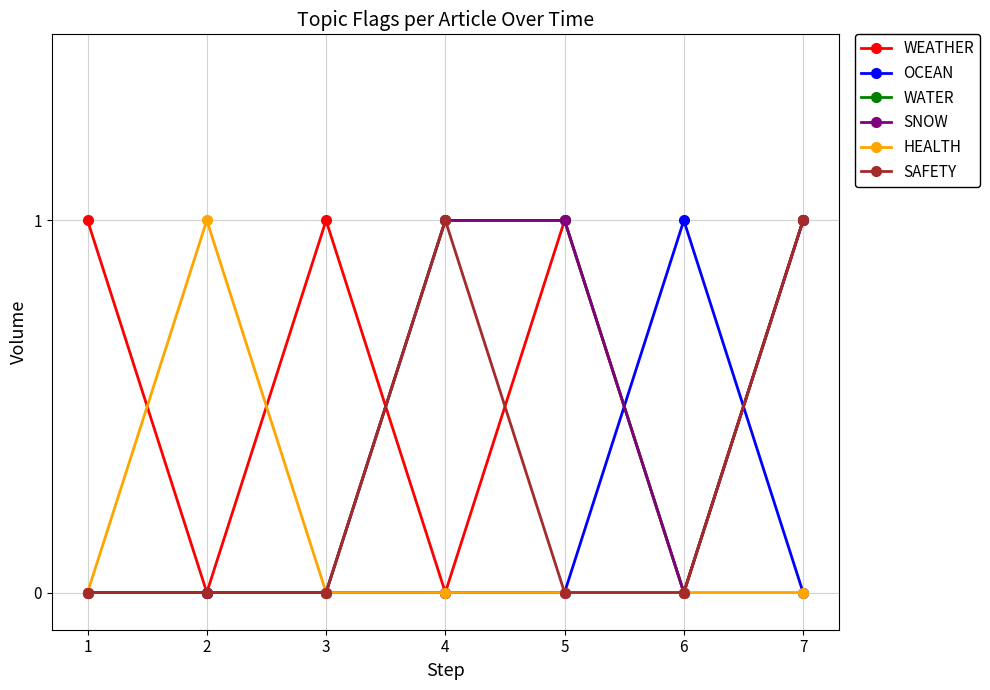

The value of SAFETY at 1 is 1. True or false?

False